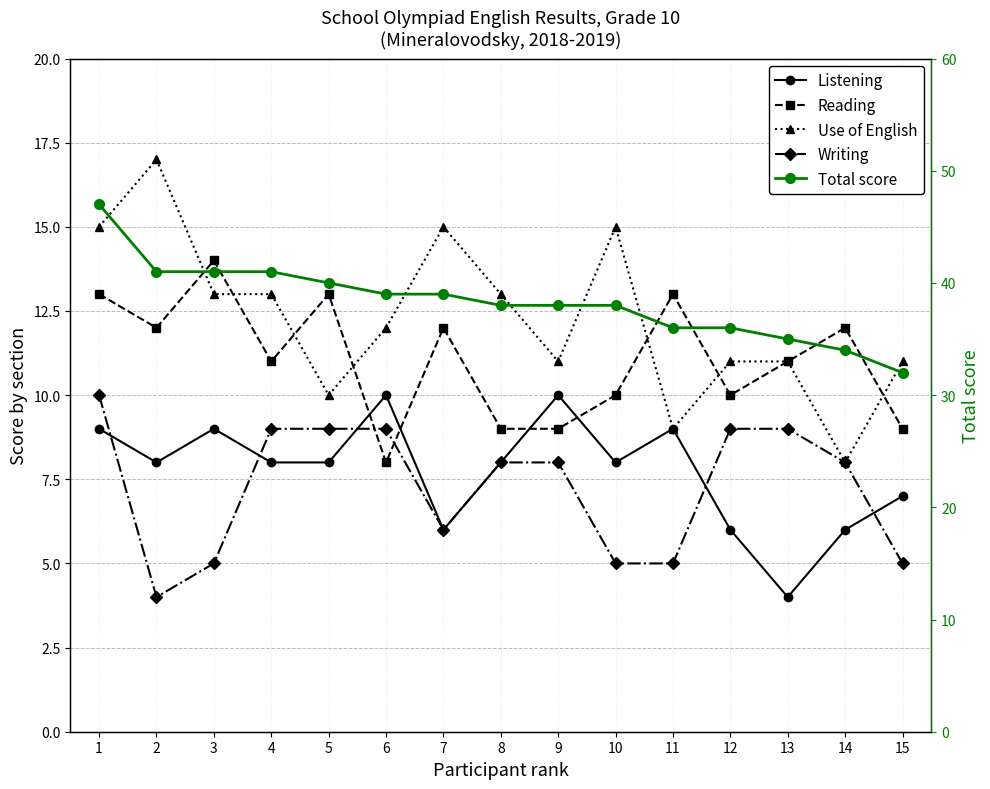

True or false: Use of English has a value of 13 at 3.

True